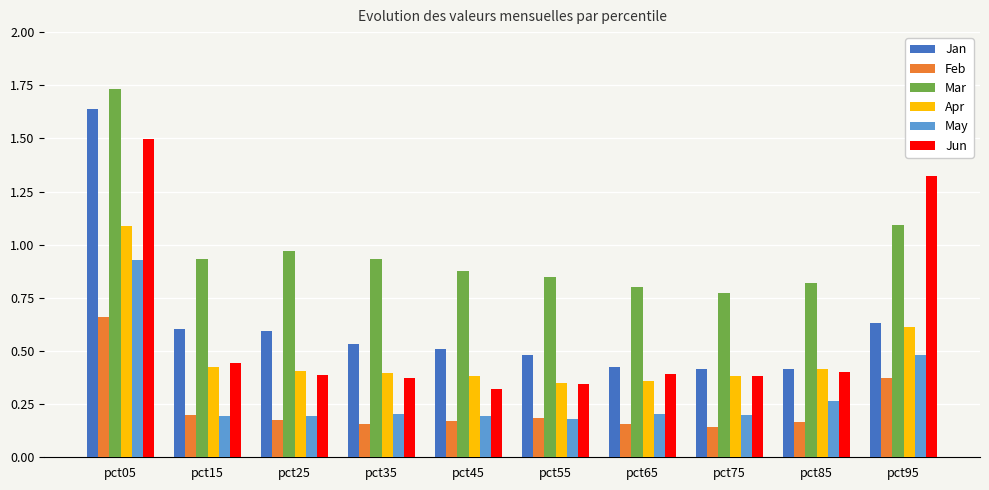

Is it true that Apr equals 0.7 at pct05?

False